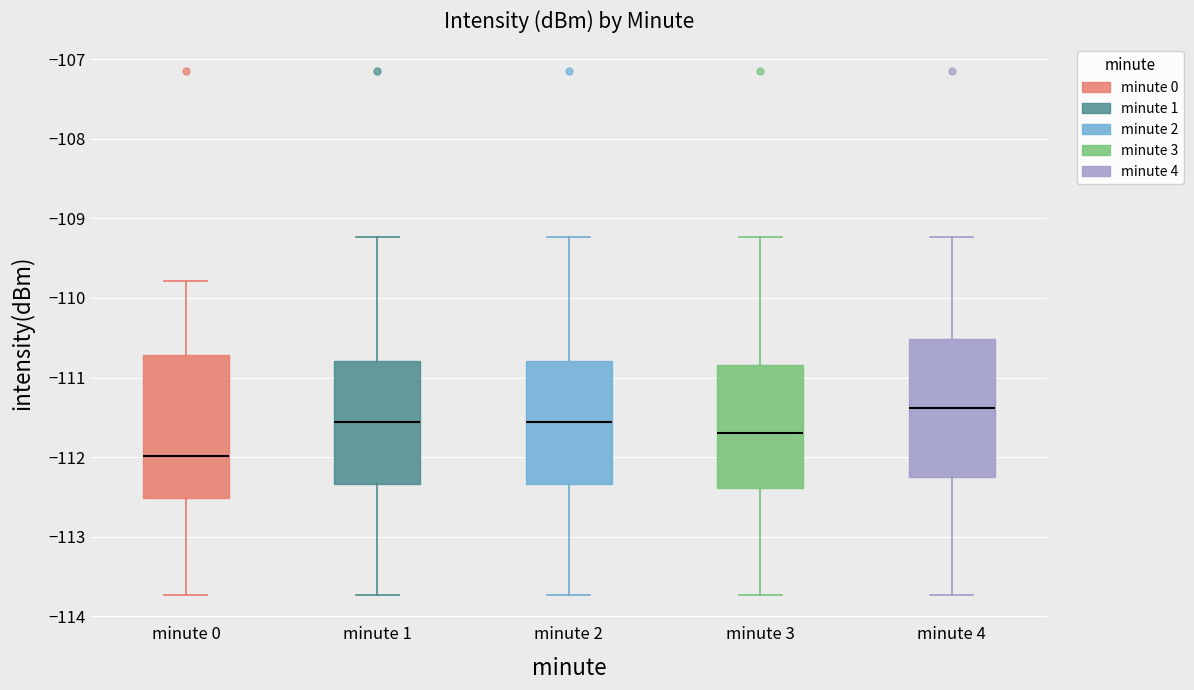

Reading left to right, read every box against the y-axis: the position of its median line, the range the box covers, and the ends of its whiskers. The values are not printed on the chart, so give them approximately, as read against the axis.

minute 0: median -112.0, box -112.5 to -110.7, whiskers -113.7 to -109.8
minute 1: median -111.6, box -112.3 to -110.8, whiskers -113.7 to -109.2
minute 2: median -111.6, box -112.3 to -110.8, whiskers -113.7 to -109.2
minute 3: median -111.7, box -112.4 to -110.8, whiskers -113.7 to -109.2
minute 4: median -111.4, box -112.2 to -110.5, whiskers -113.7 to -109.2